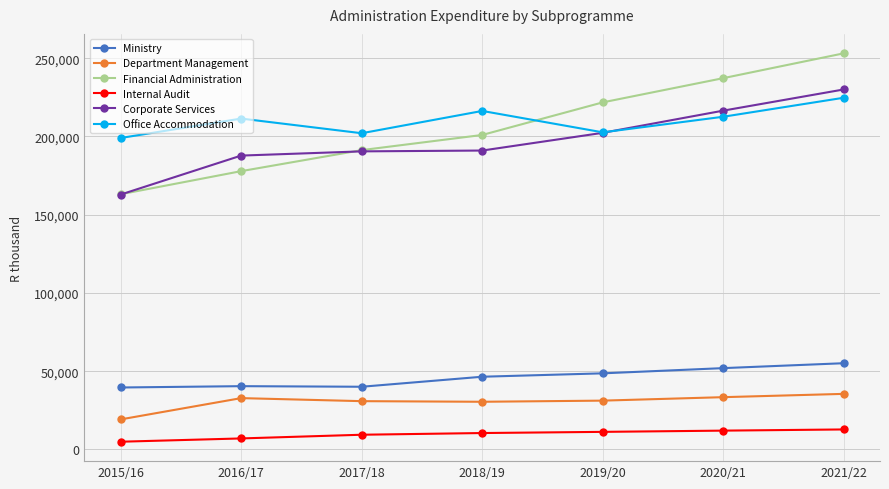

How many lines are shown in the chart?

6